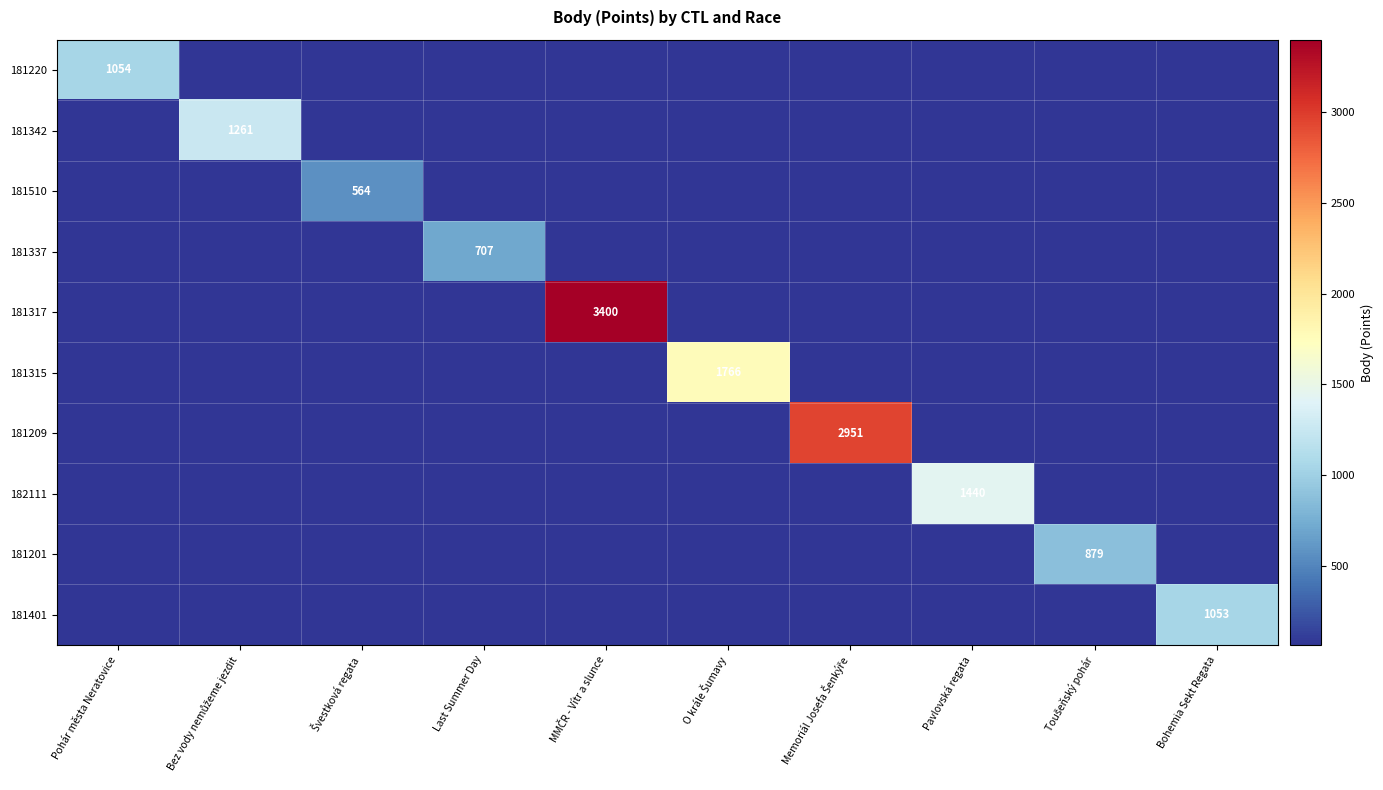

What is the smallest value displayed?

64